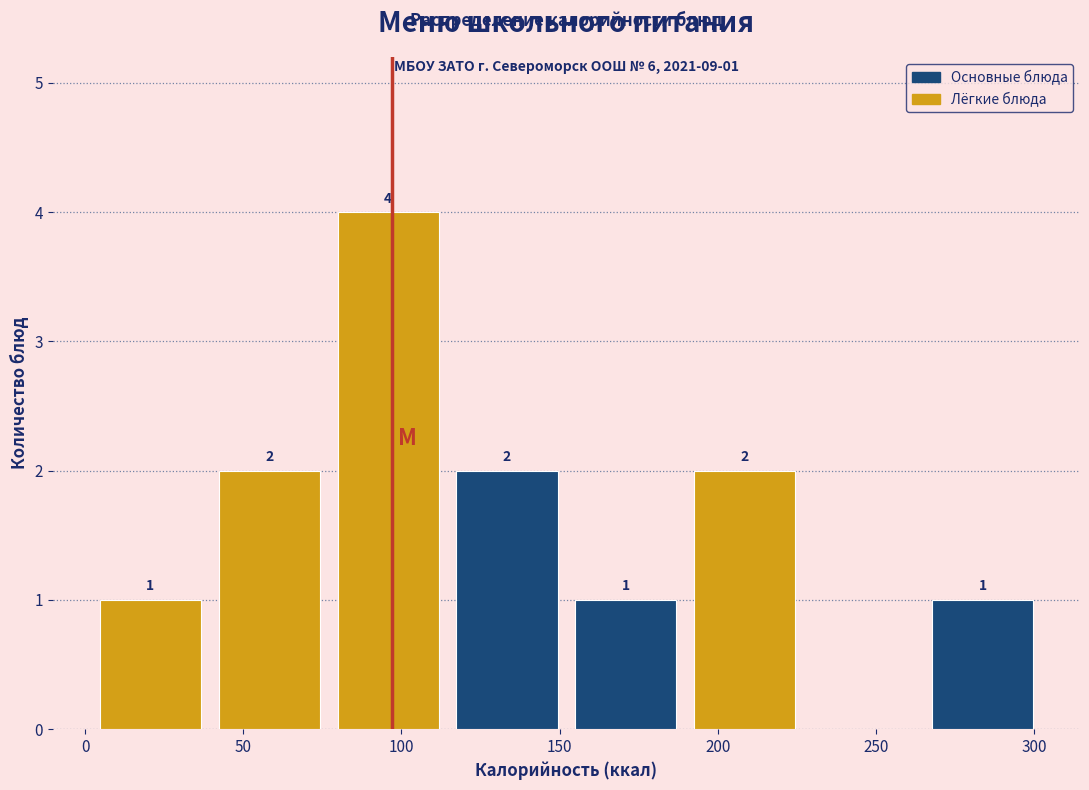

Over which range of the x-axis is the bar tallest?

80 to 115